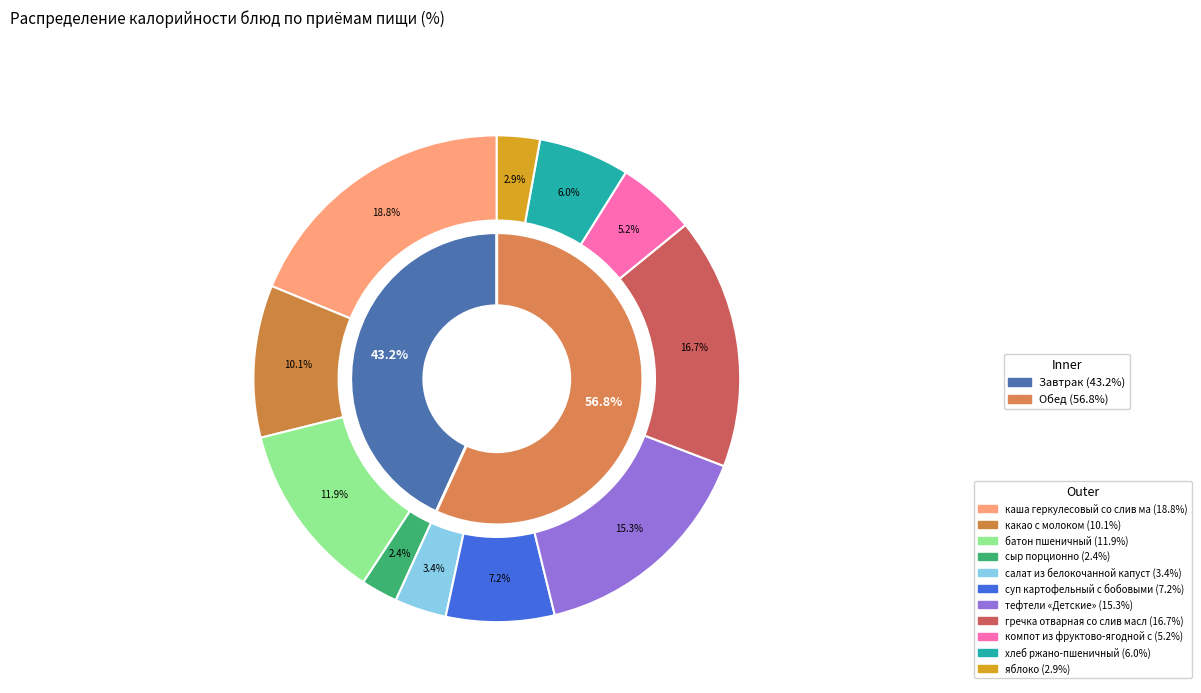

Which slice is the largest?

каша геркулесовый со слив маслом